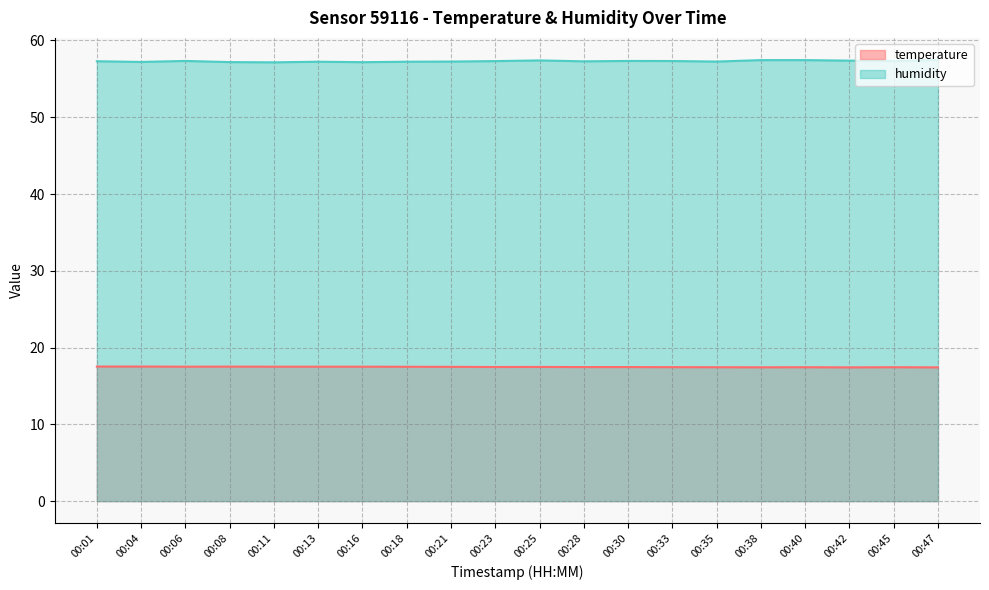

Is the value of temperature at 00:30 greater than the value of humidity at 00:16?

No